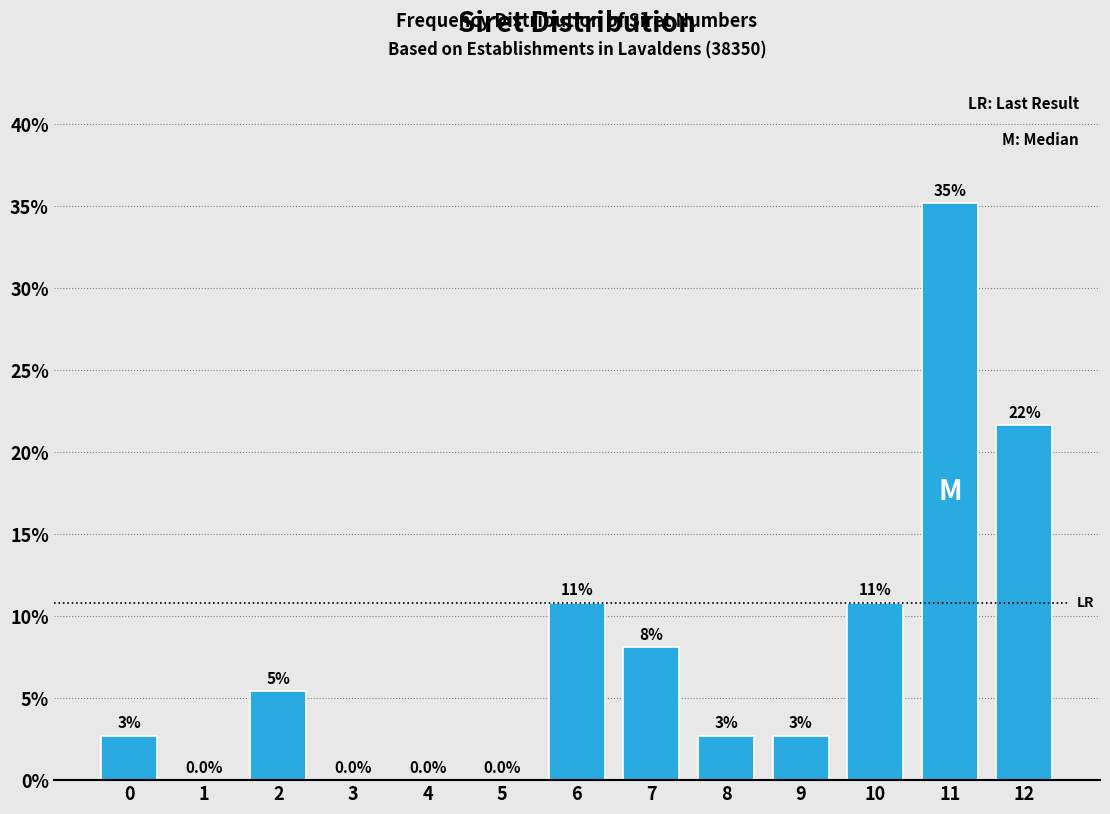

Are the bars horizontal?

No